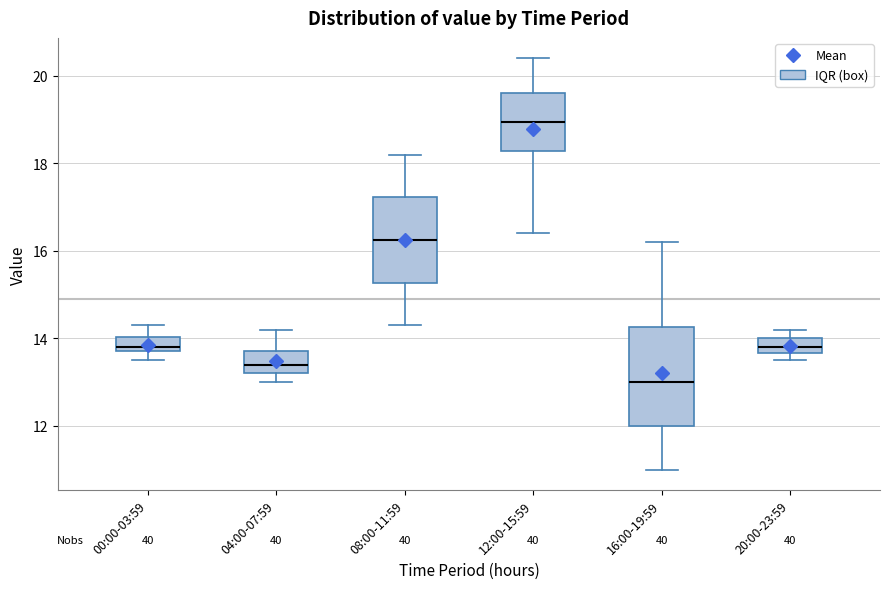

Which box's median line is the lowest?

16:00-19:59